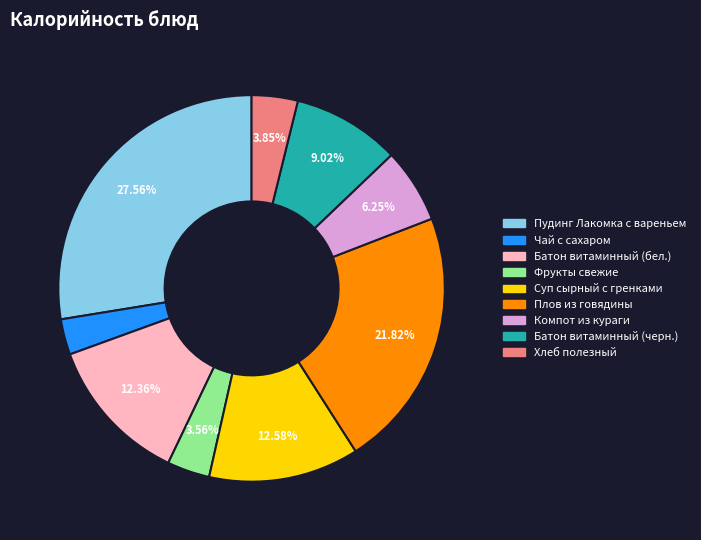

Combined, what portion of the pie is Пудинг Лакомка с вареньем and Суп сырный с гренками?

40.1%